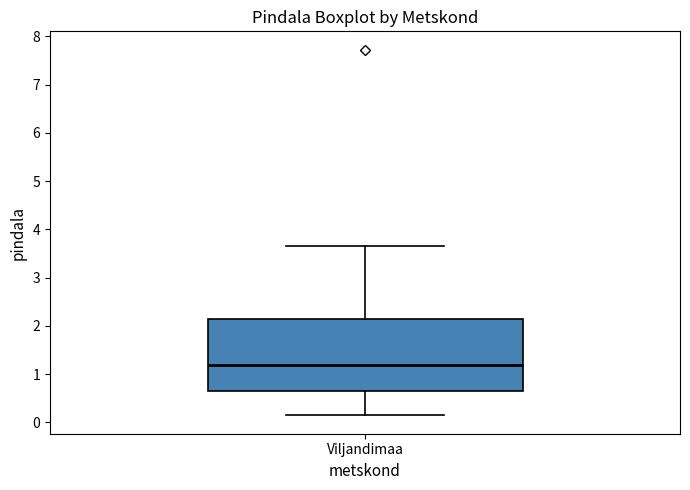

Transcribe this box plot: give where the median line is, the range the box spans, and where the two whiskers end, as read against the y-axis. The values are not printed on the chart, so give them approximately, as read against the axis.

median 1.2, box 0.6 to 2.1, whiskers 0.1 to 3.7